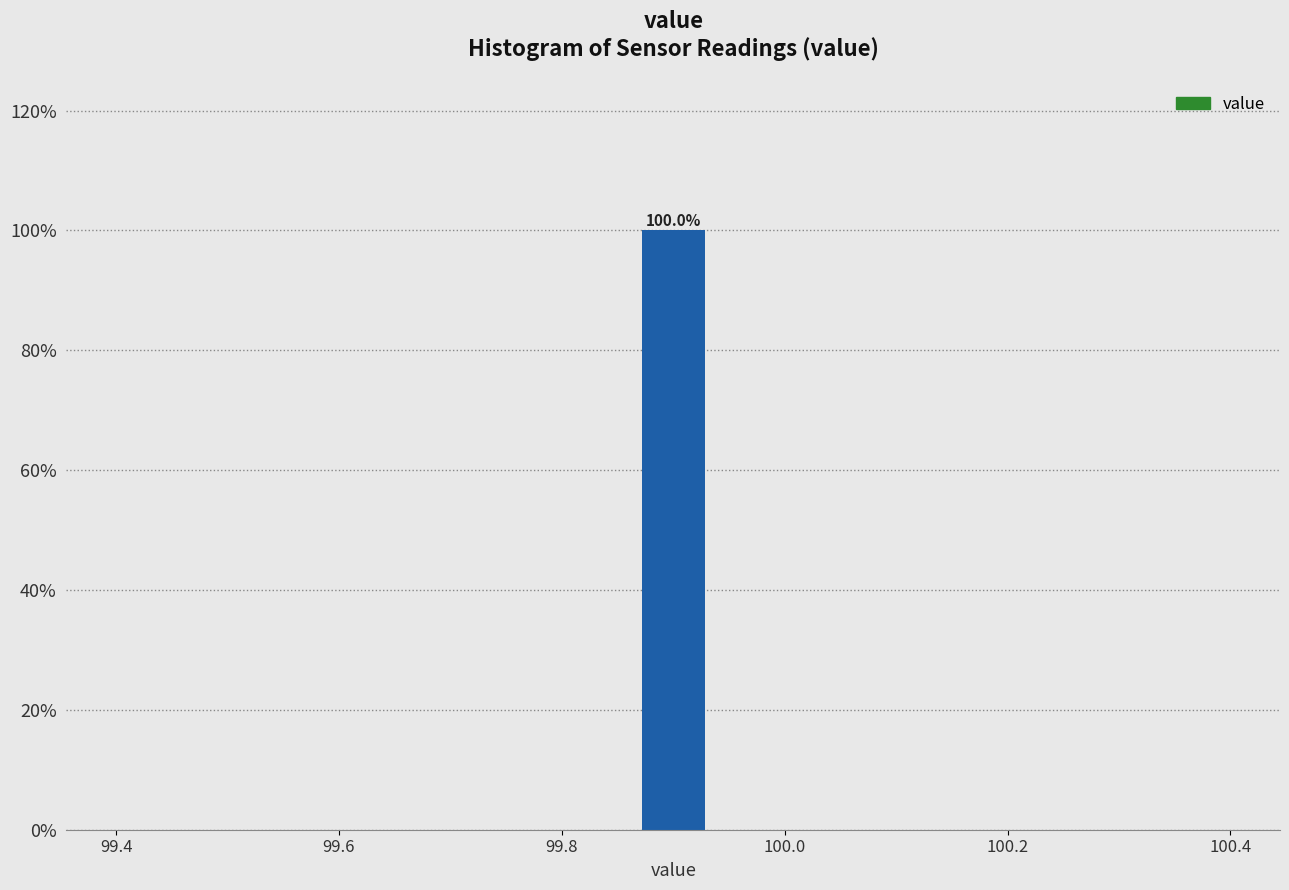

Around what value on the x-axis is the tallest bar? Give the approximate position of its centre, as read against the axis.

99.90